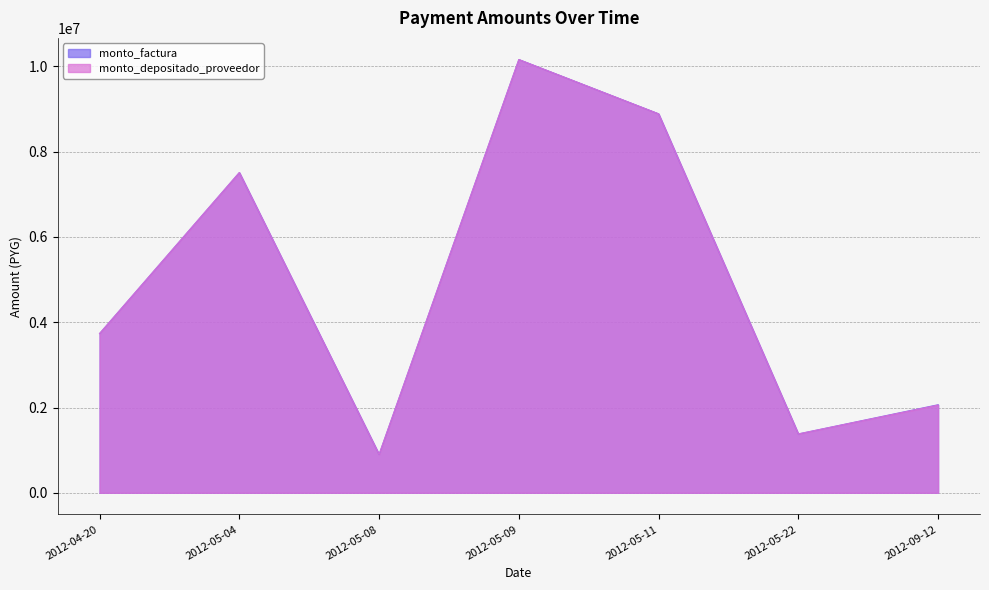

What is the average value of the monto_factura series?

4948317